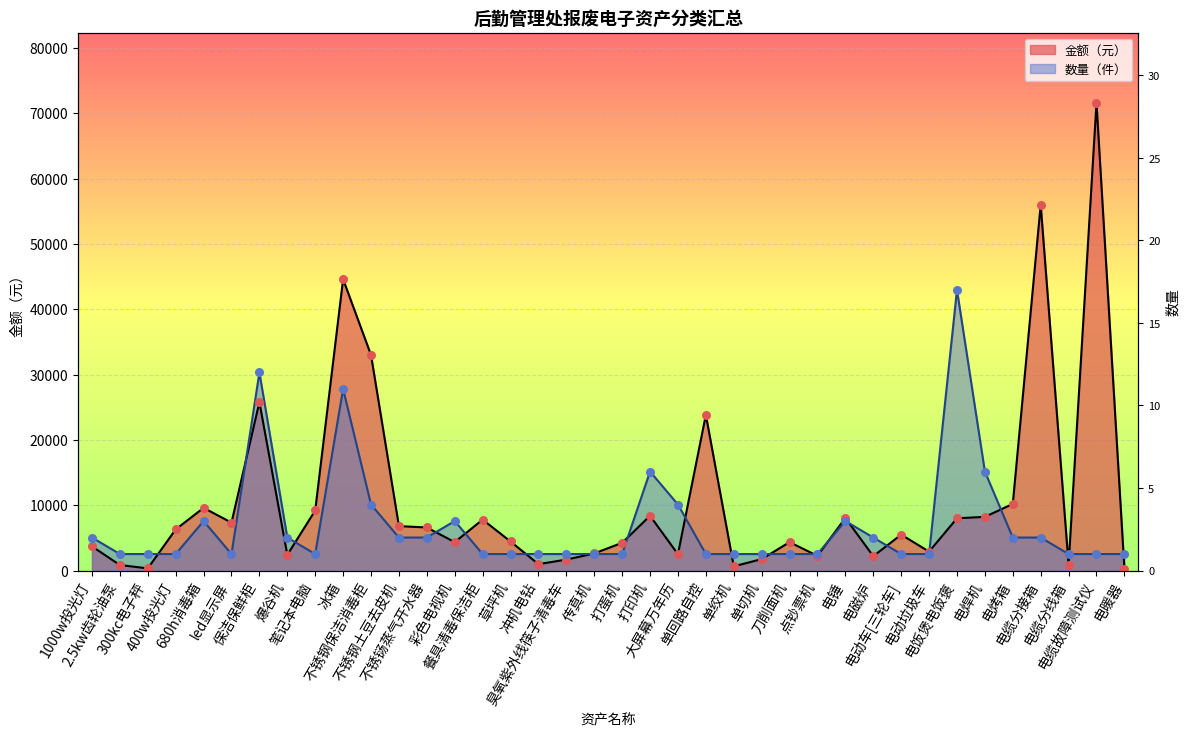

What are all the series names shown in the legend?

金额, 数量